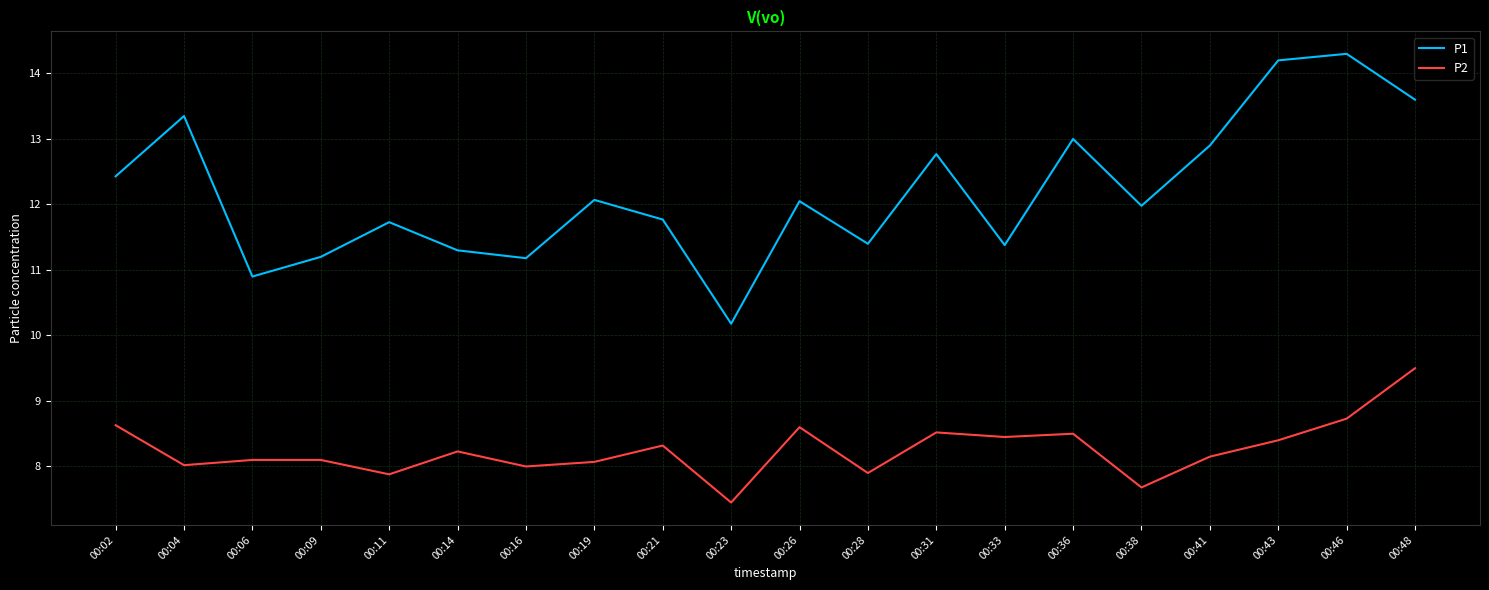

Is it true that P2 equals 8.2 at 00:41?

True